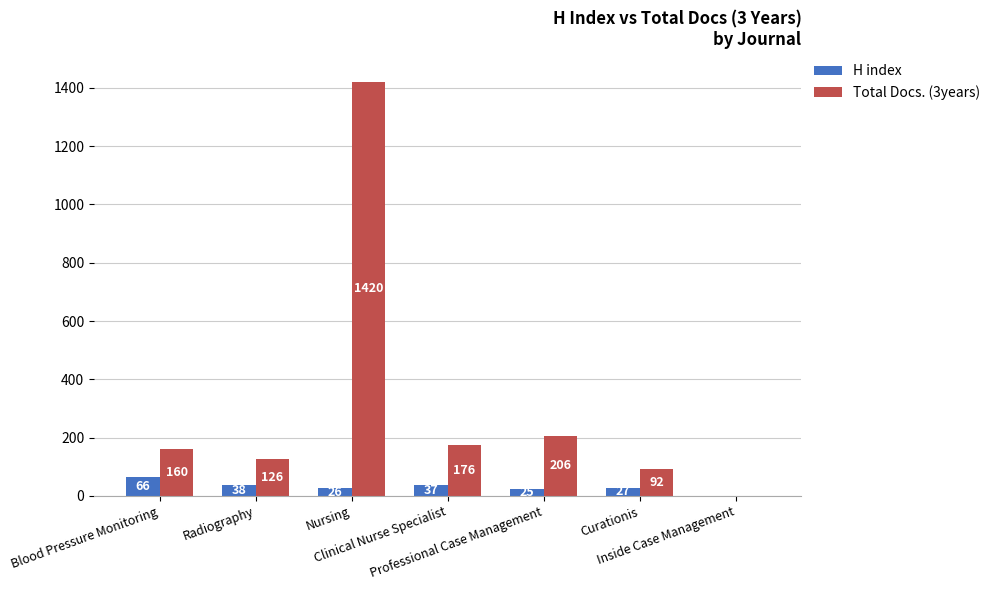

Which series has the largest total across all categories?

Total Docs. (3years)